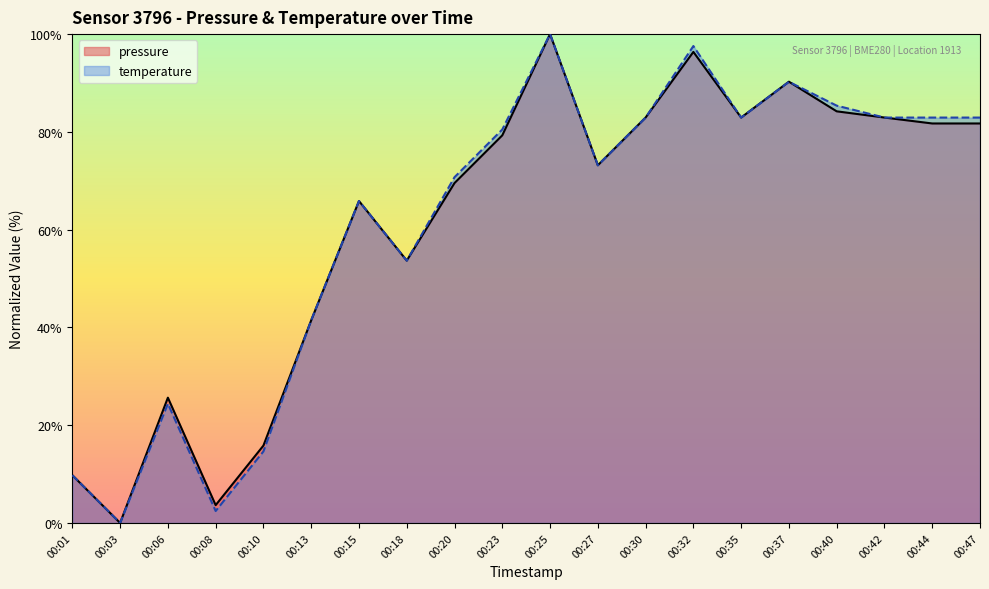

How many data points in pressure are above 79?

10